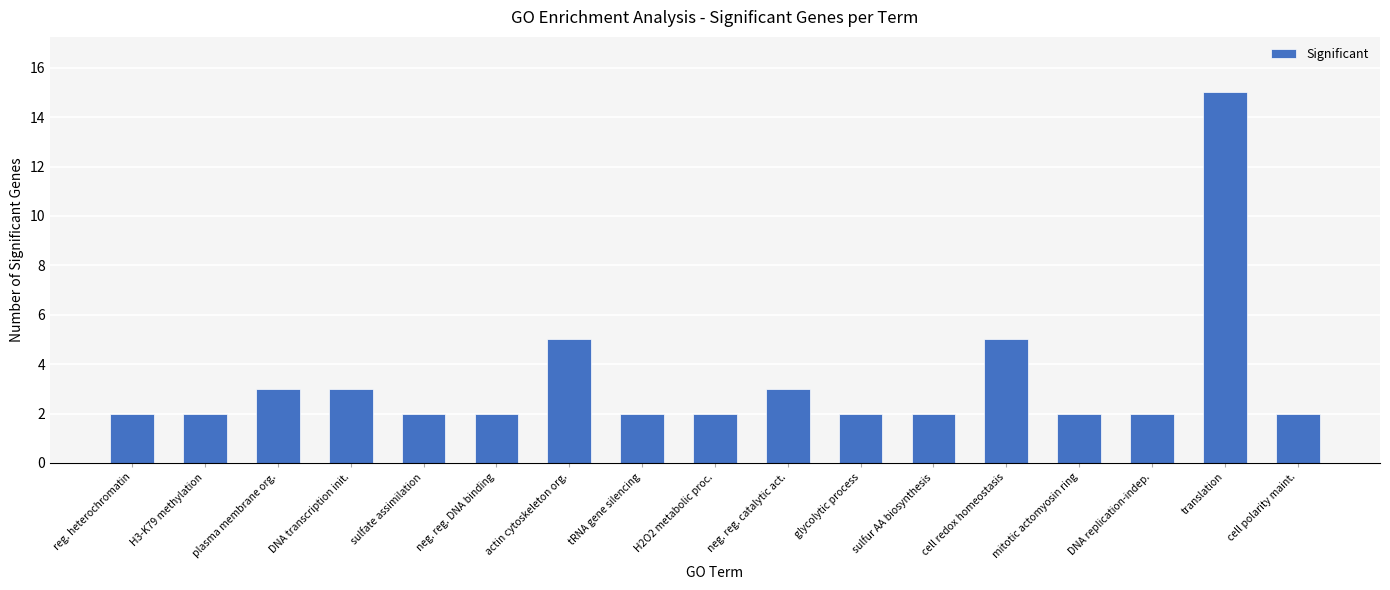

What is the sum of the values at neg. reg. DNA binding and H2O2 metabolic proc.?

4